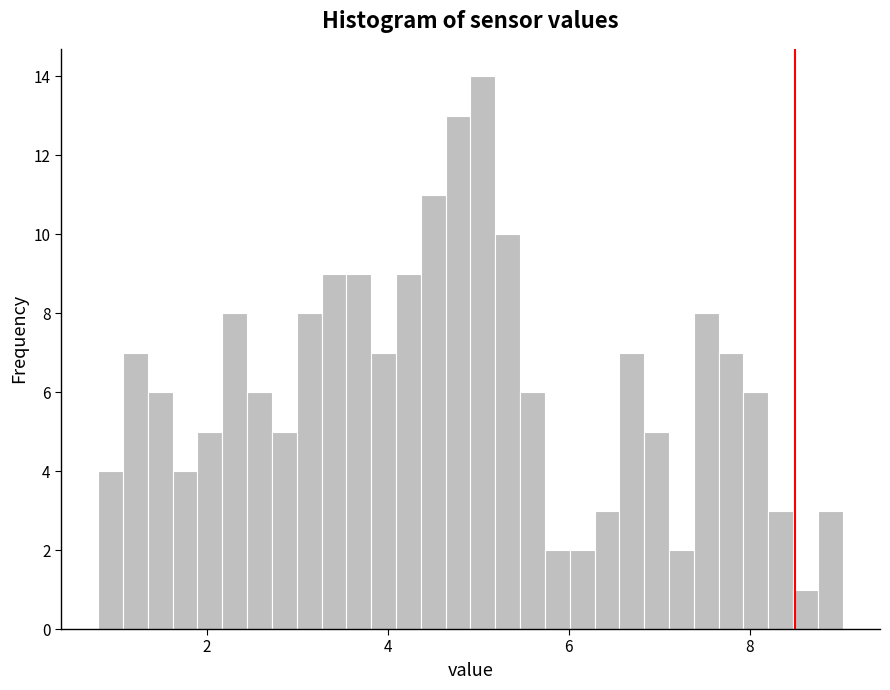

Around what value on the x-axis is the tallest bar? Give the approximate position of its centre, as read against the axis.

5.0